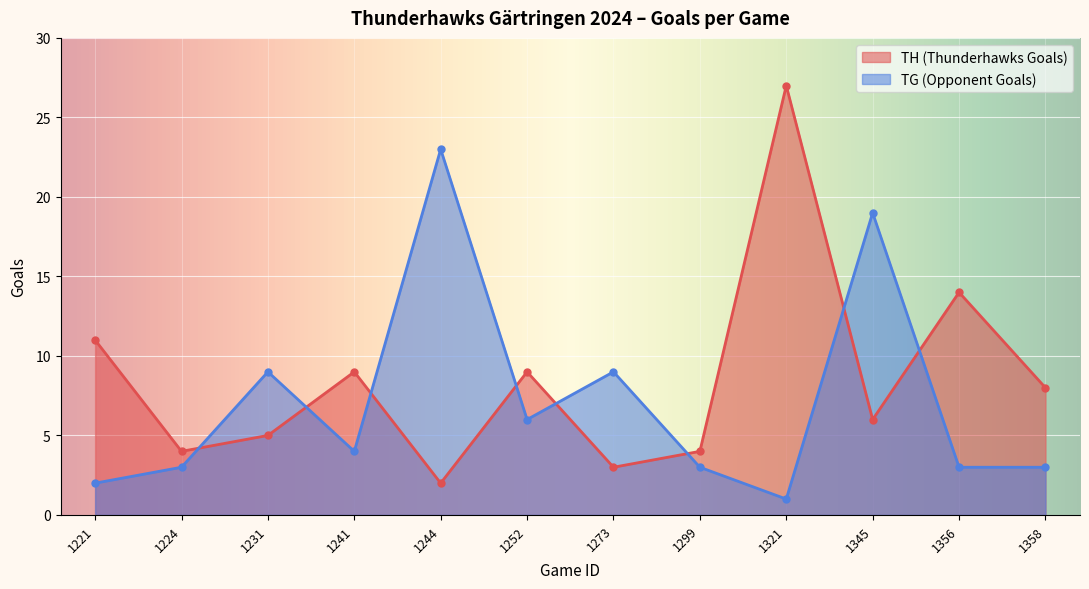

At which label is TG (Opponent Goals) closest to 12?

1231